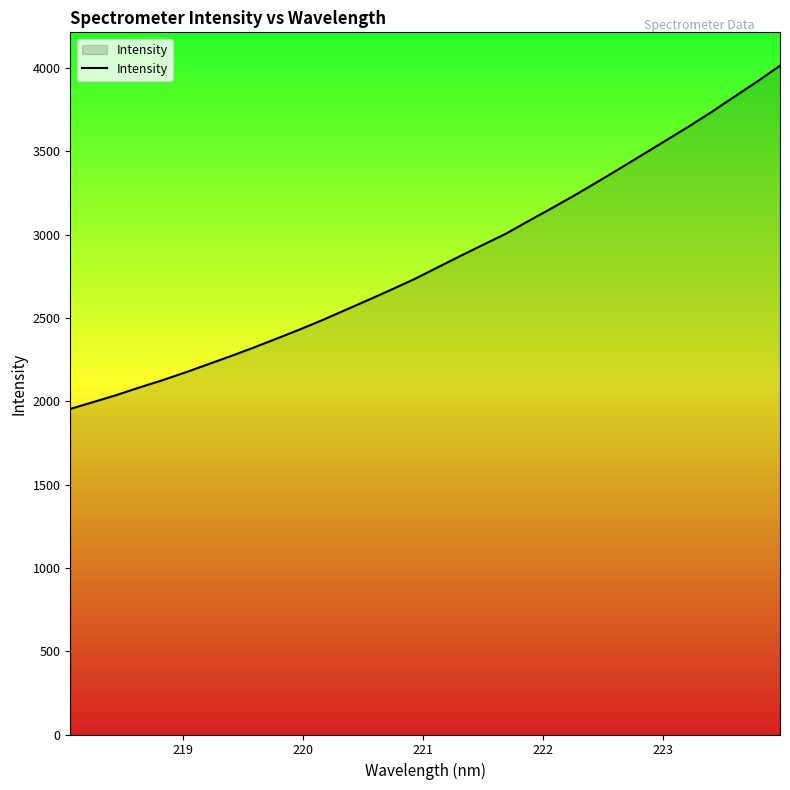

What is the greatest value displayed?

4013.6